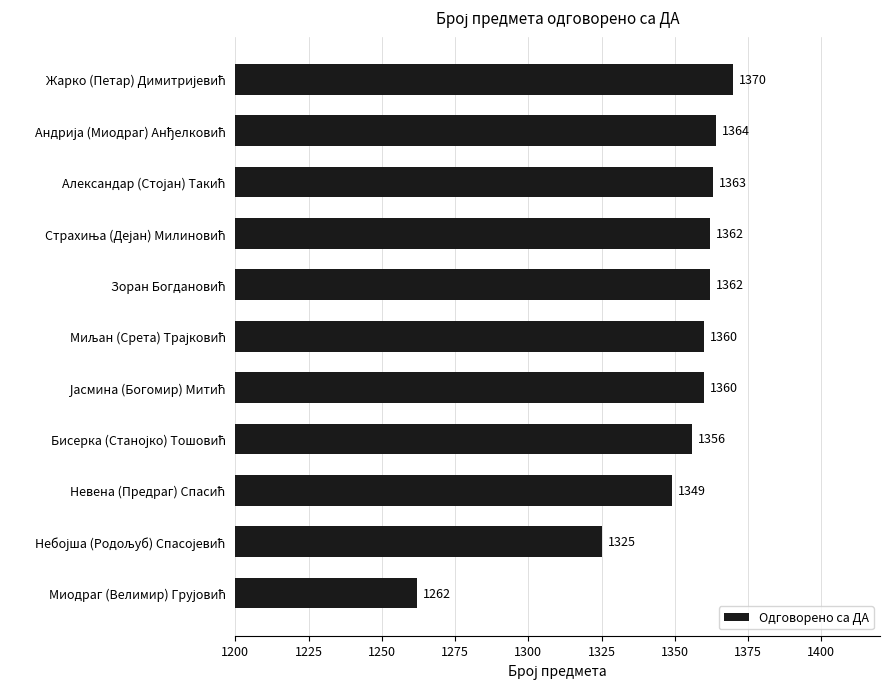

What is the difference between the maximum and minimum values?

108